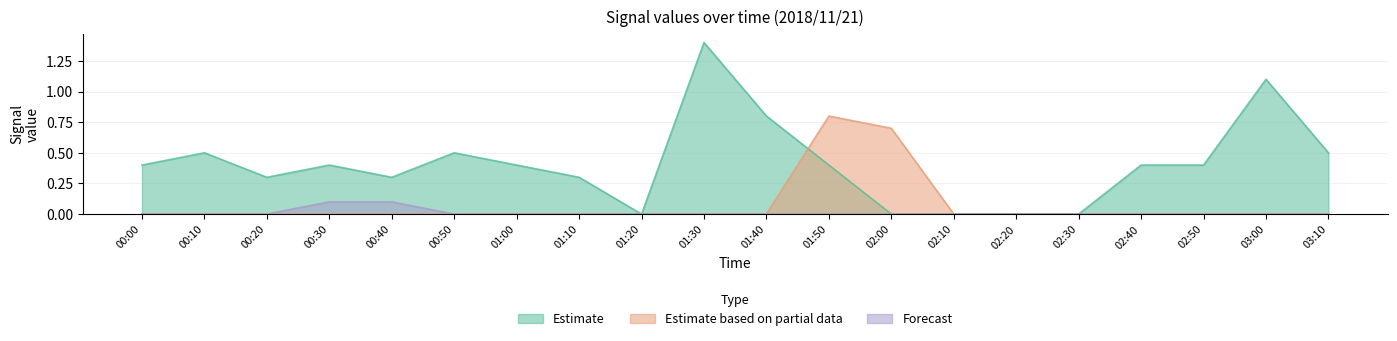

At which category does the chart reach its peak across all series?

01:30